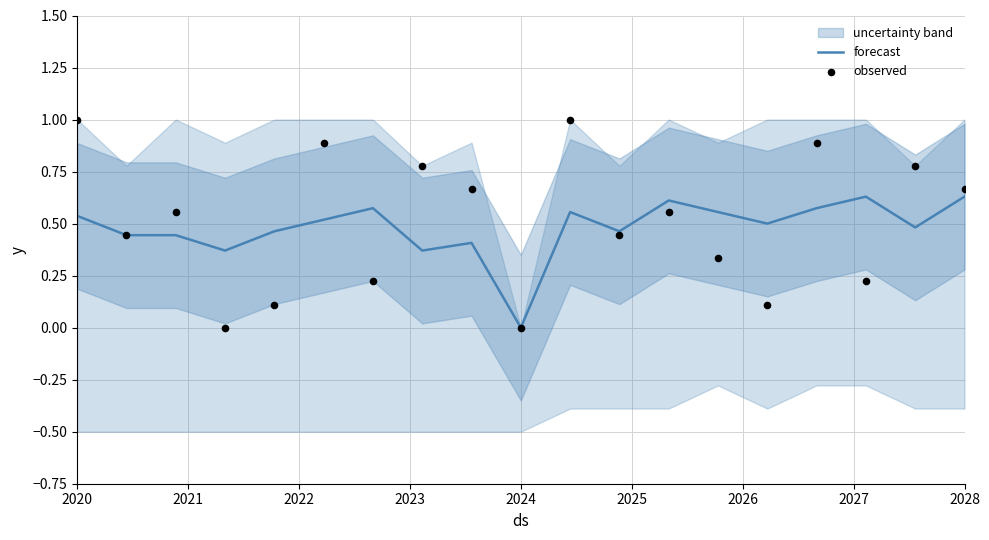

At how many categories does at least one series exceed 0?

18